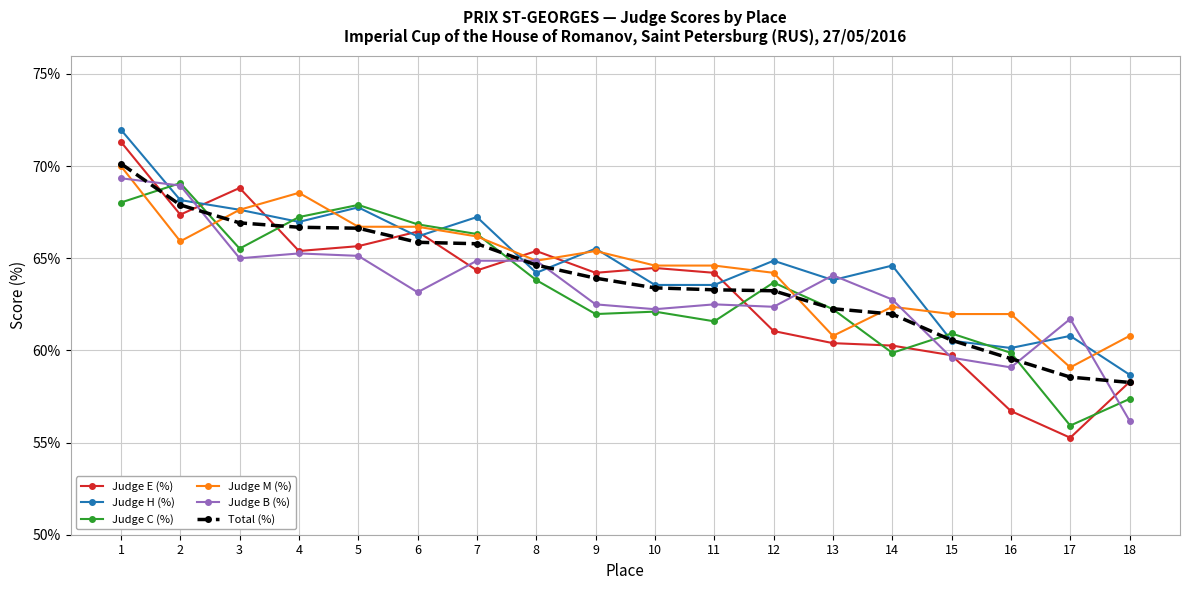

Is the value of Judge H (%) at 7 greater than the value of Judge E (%) at 17?

Yes